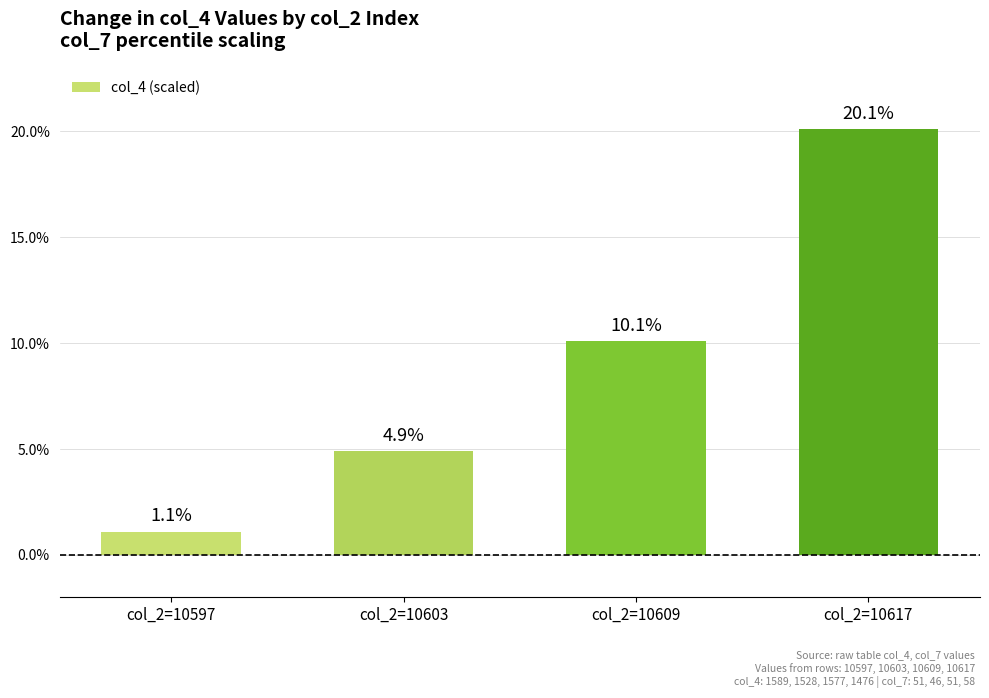

Are the bars horizontal?

No